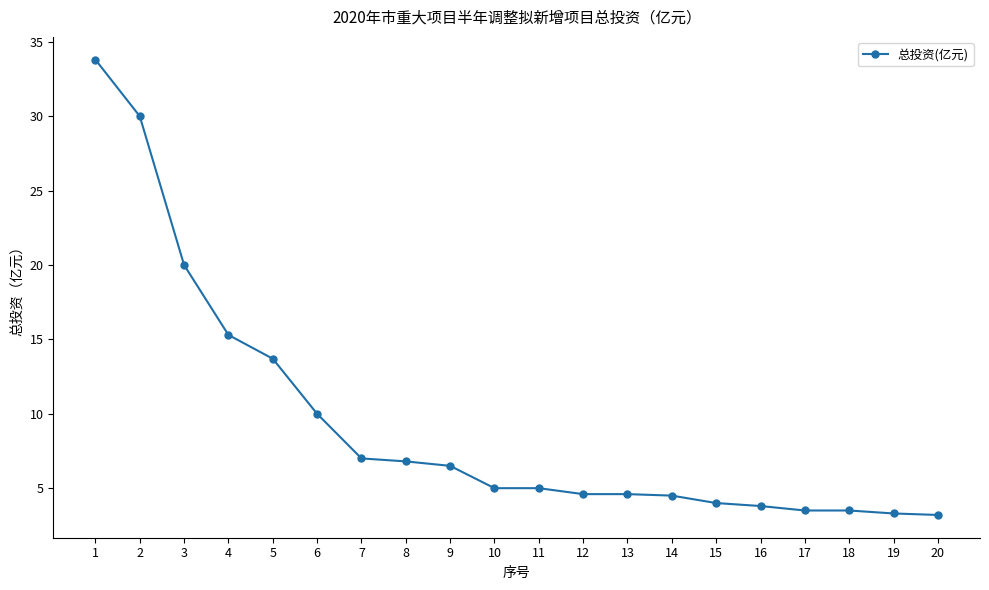

Where is the data nearest to the value 18?

3